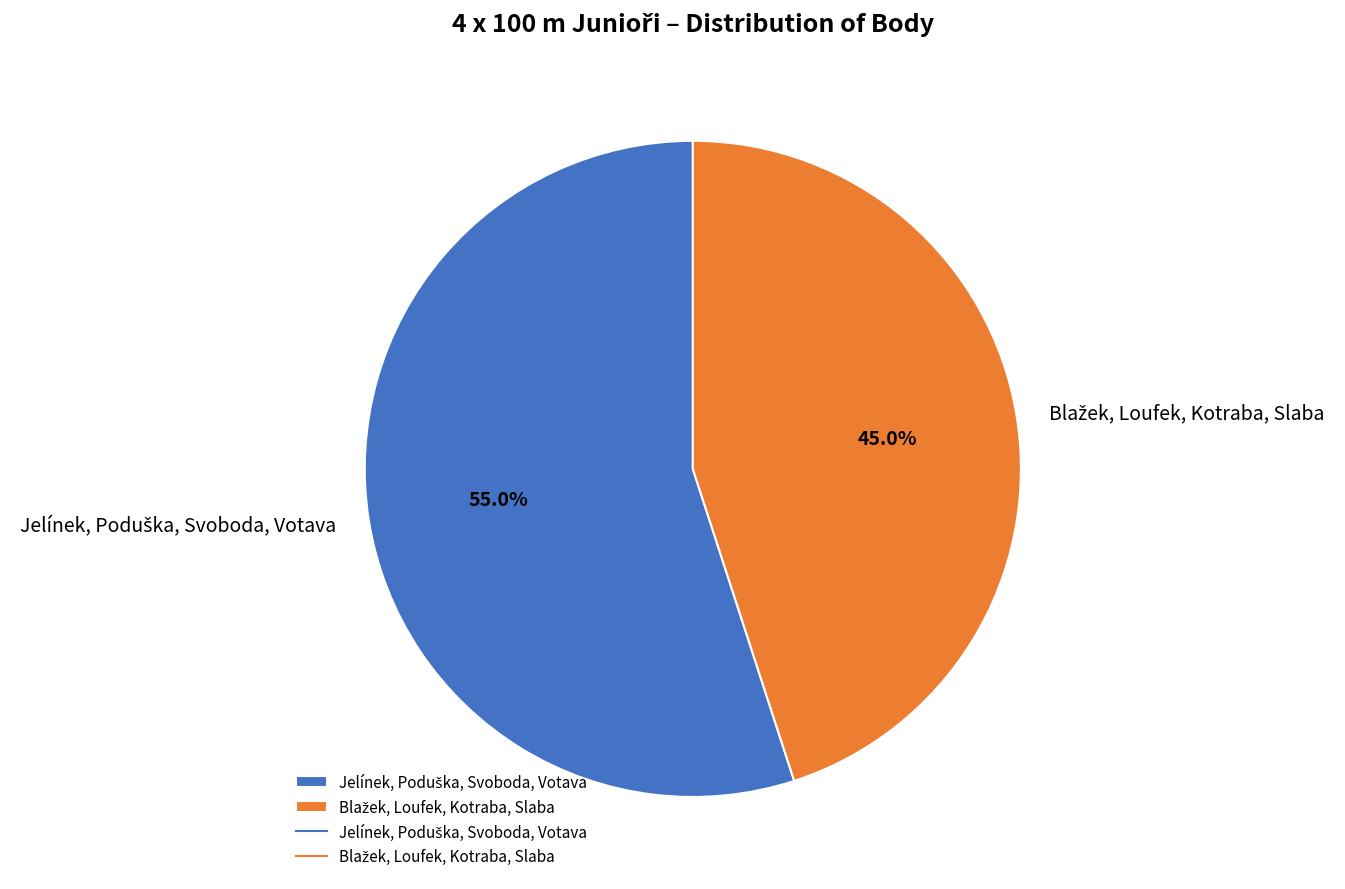

To the nearest percent, what is the average slice percentage?

50%